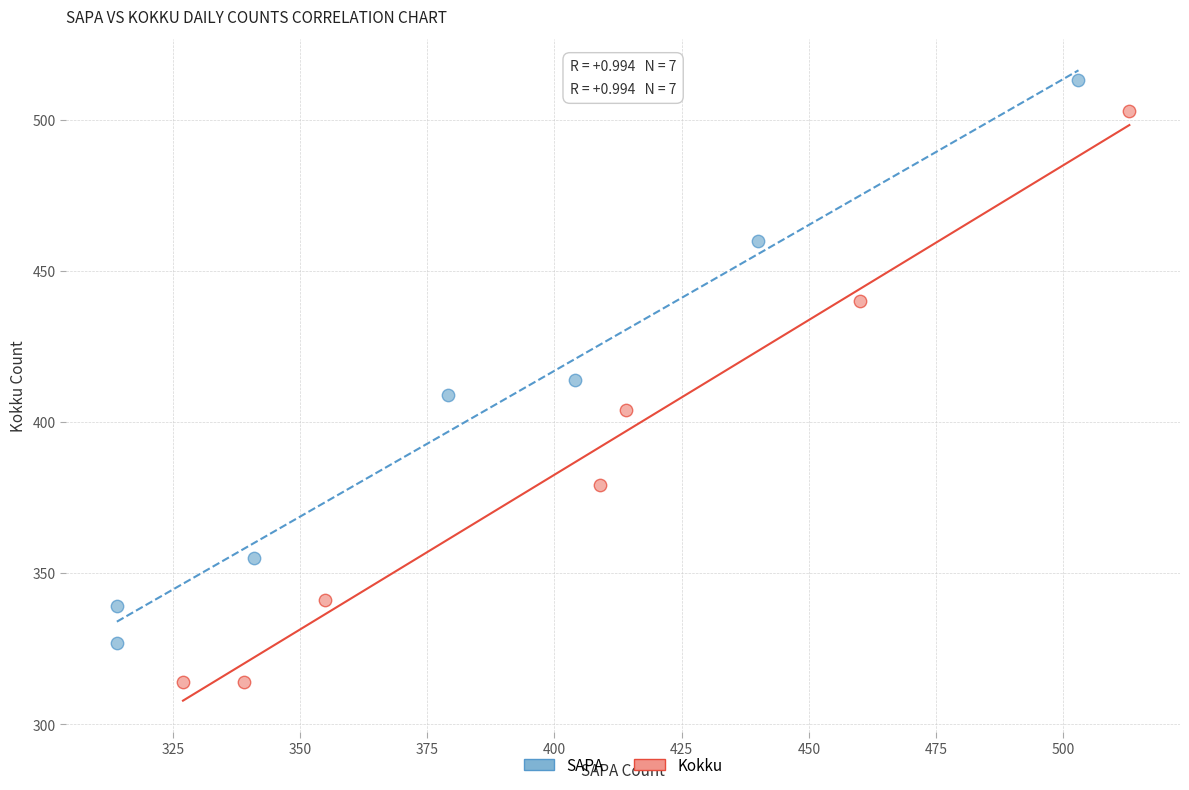

What are all the series names shown in the legend?

SAPA, Kokku